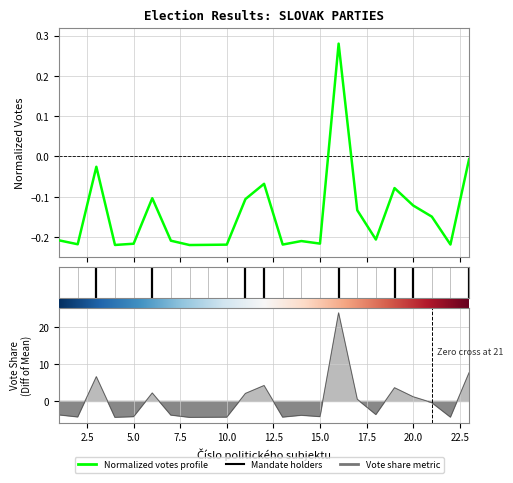

How many lines are shown in the chart?

2